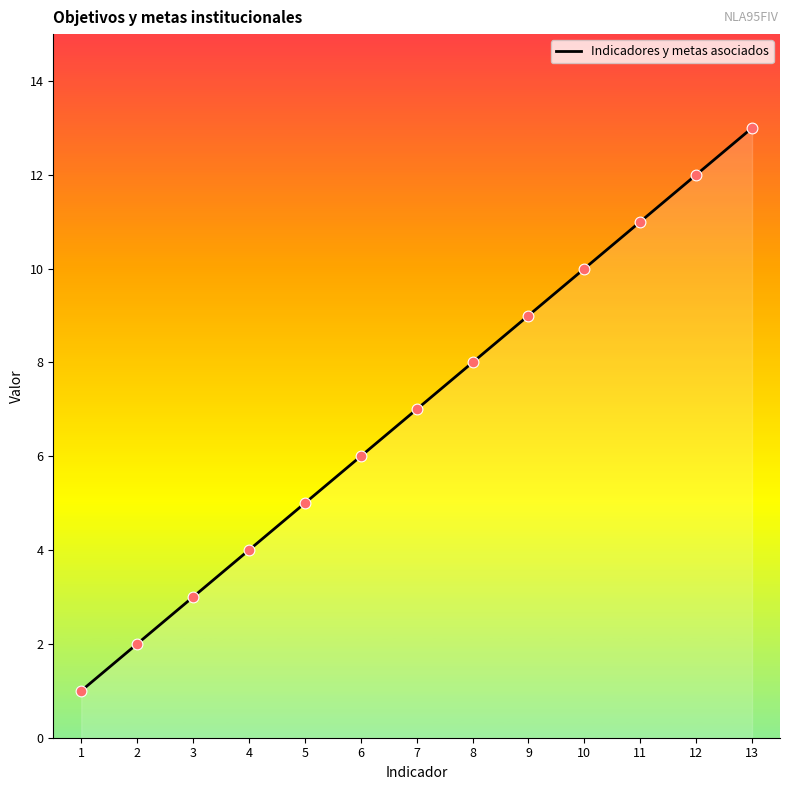

Between 1 and 6, which is larger?

6